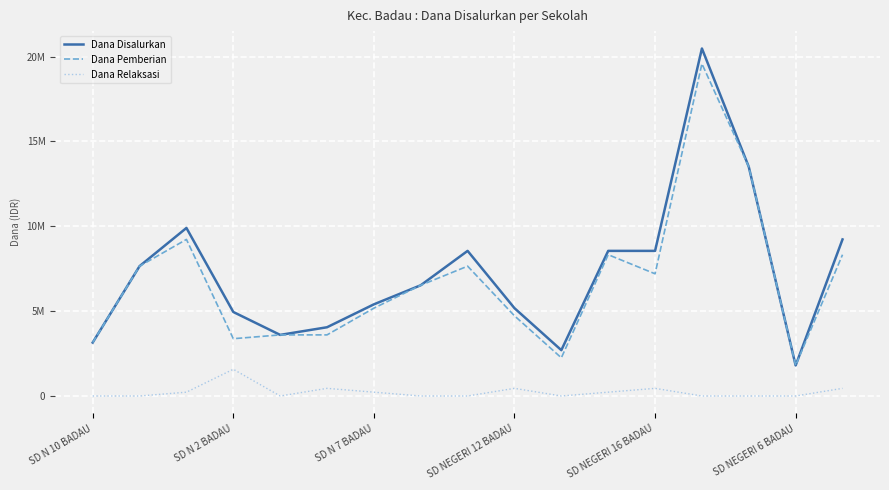

What are all the series names shown in the legend?

Dana Disalurkan, Dana Pemberian, Dana Relaksasi